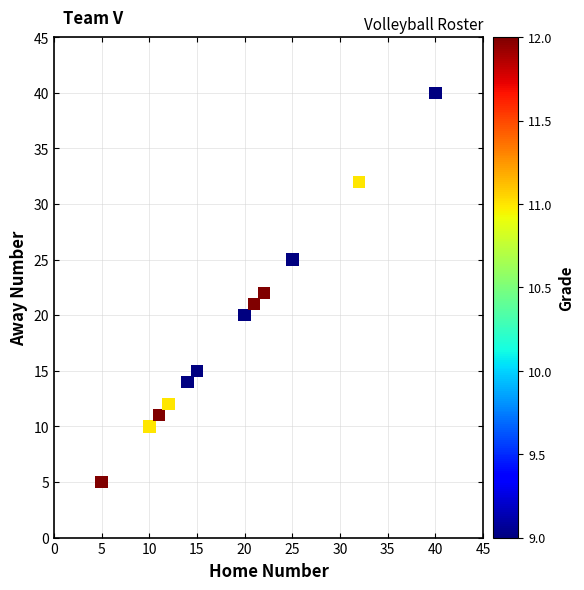

What is the average X value?

19